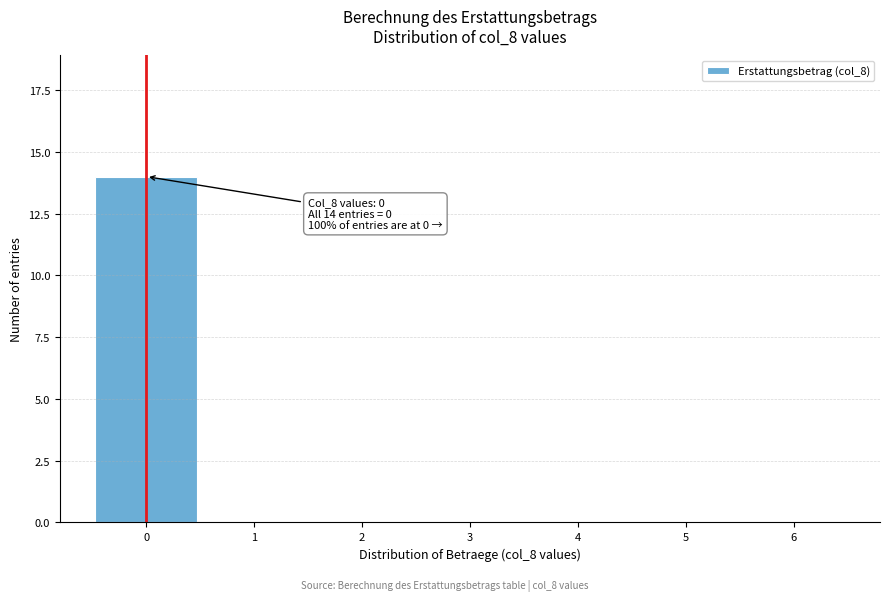

Reading right to left, extract all data points from this chart.

6=0	5=0	4=0	3=0	2=0	1=0	0=14